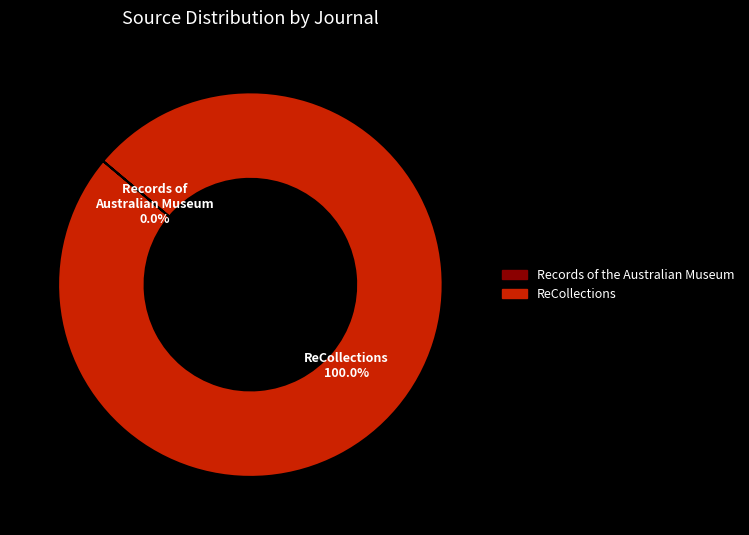

Which slice is the largest?

ReCollections